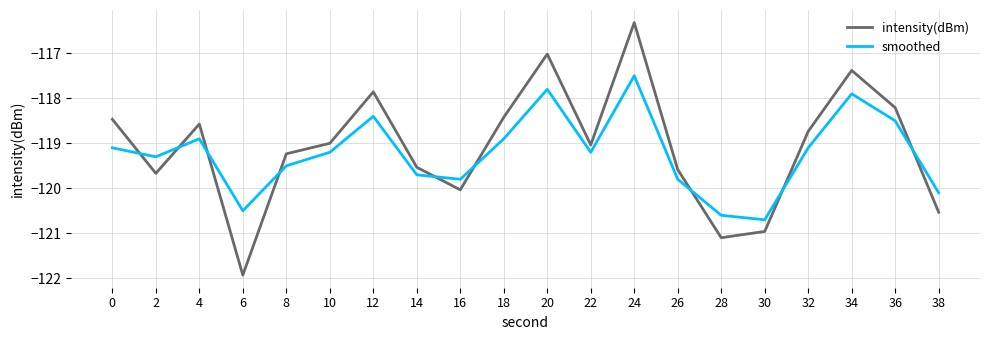

Is the value of intensity(dBm) at 6 greater than the value of smoothed at 20?

No